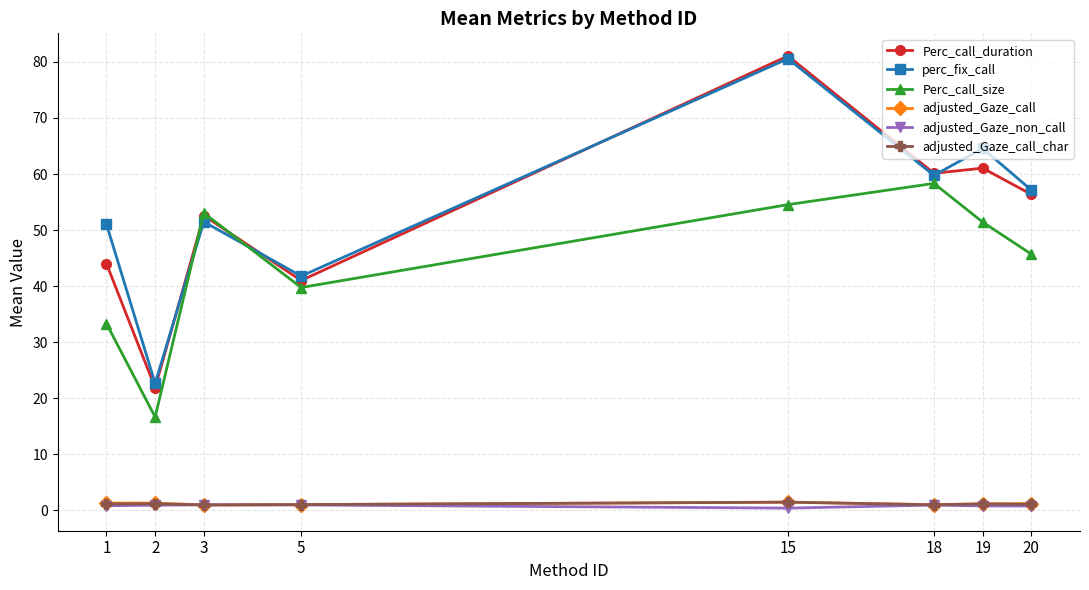

True or false: Perc_call_size and adjusted_Gaze_non_call cross at least once.

False